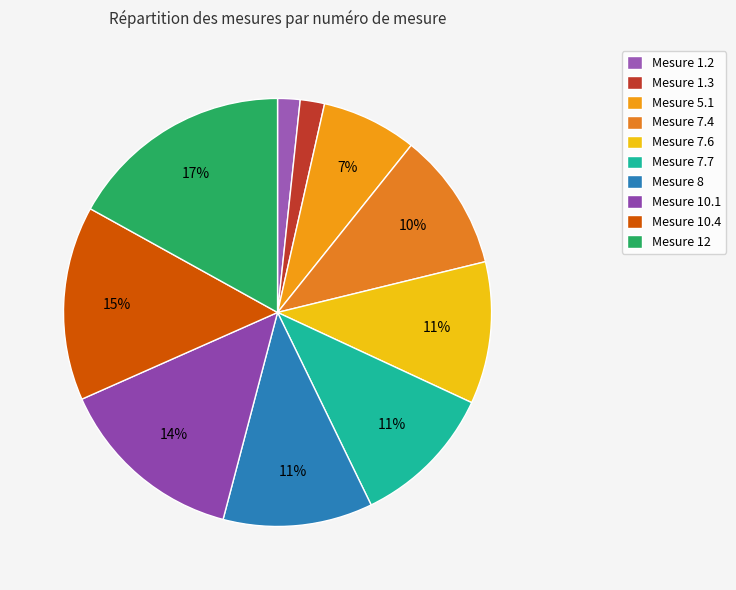

Which slice is the smallest?

1.2